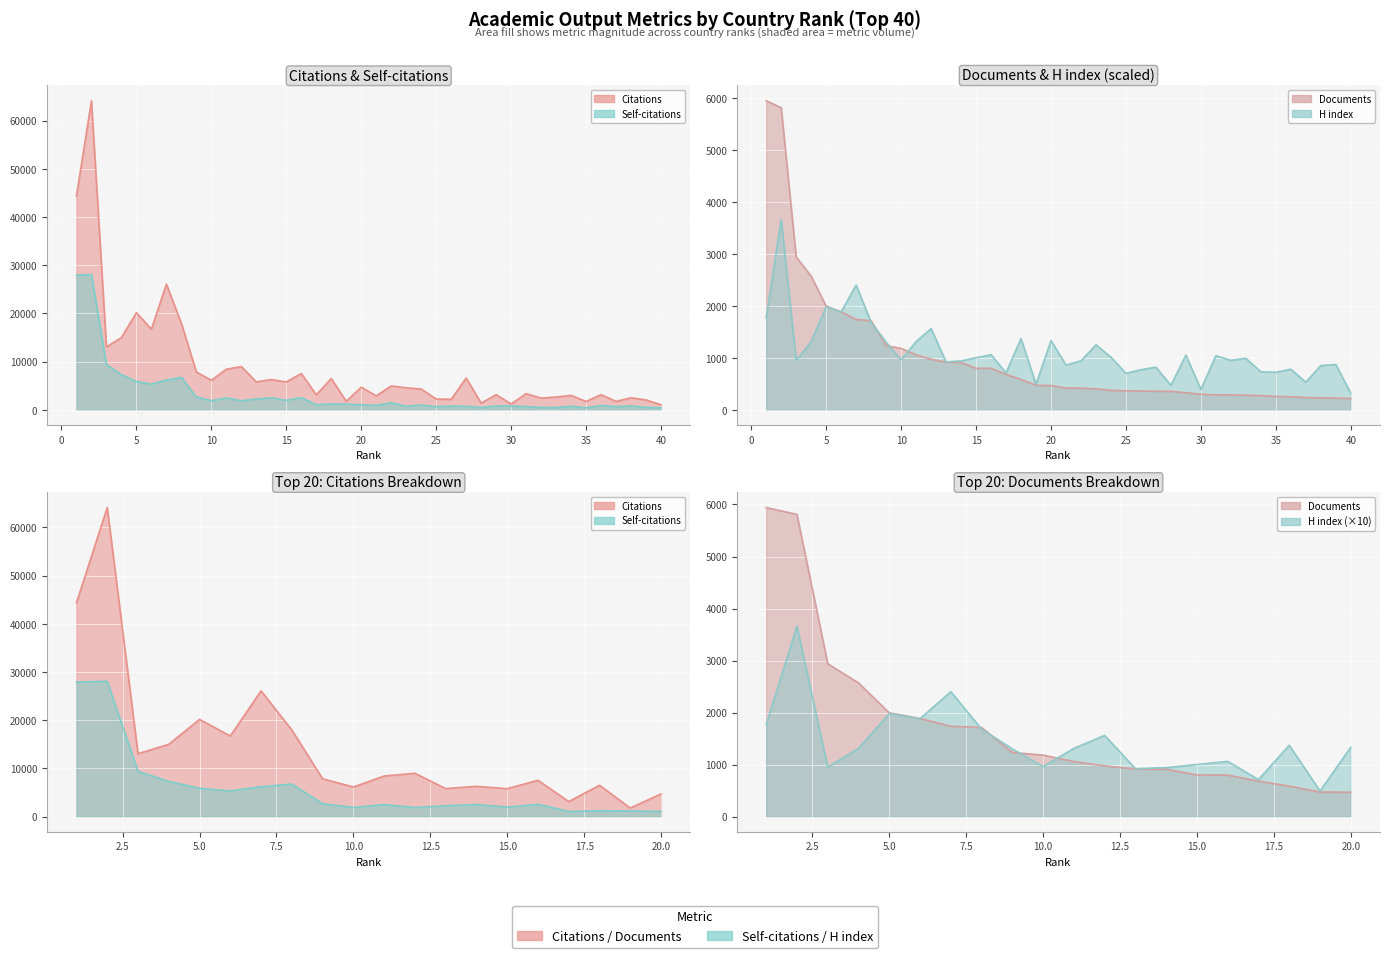

What is the value of the H index point at the 21st from the left?

860